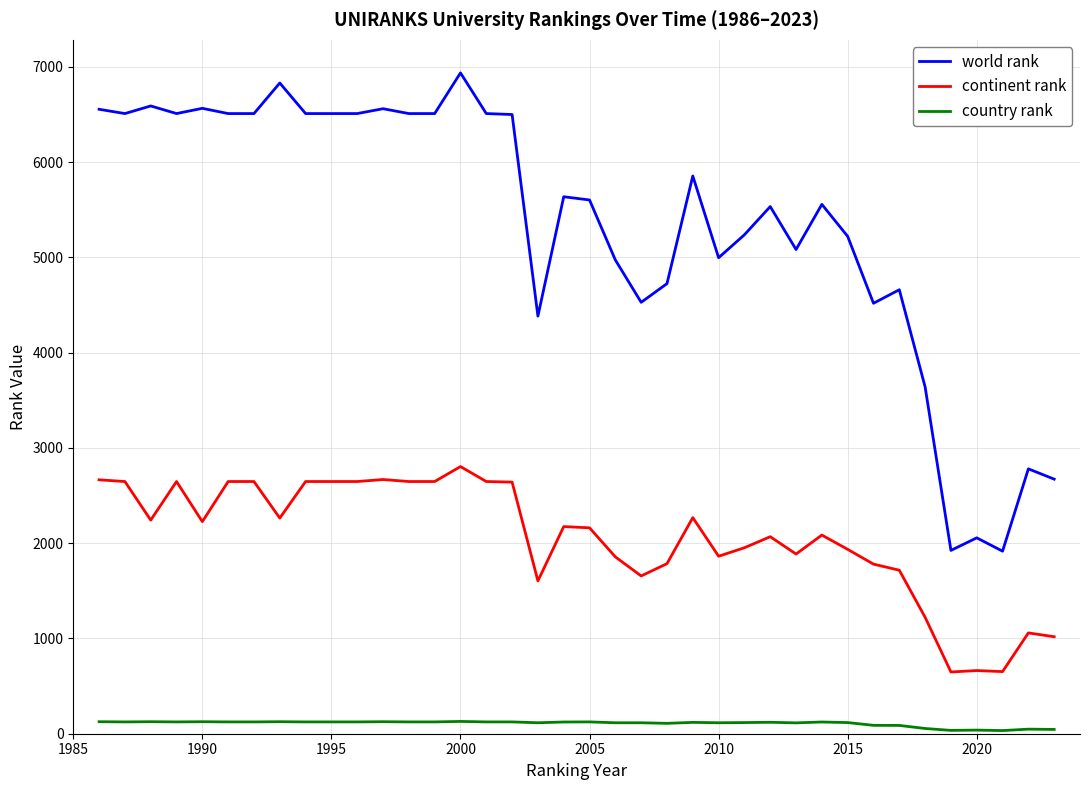

What is the sum of all country rank values?

4078